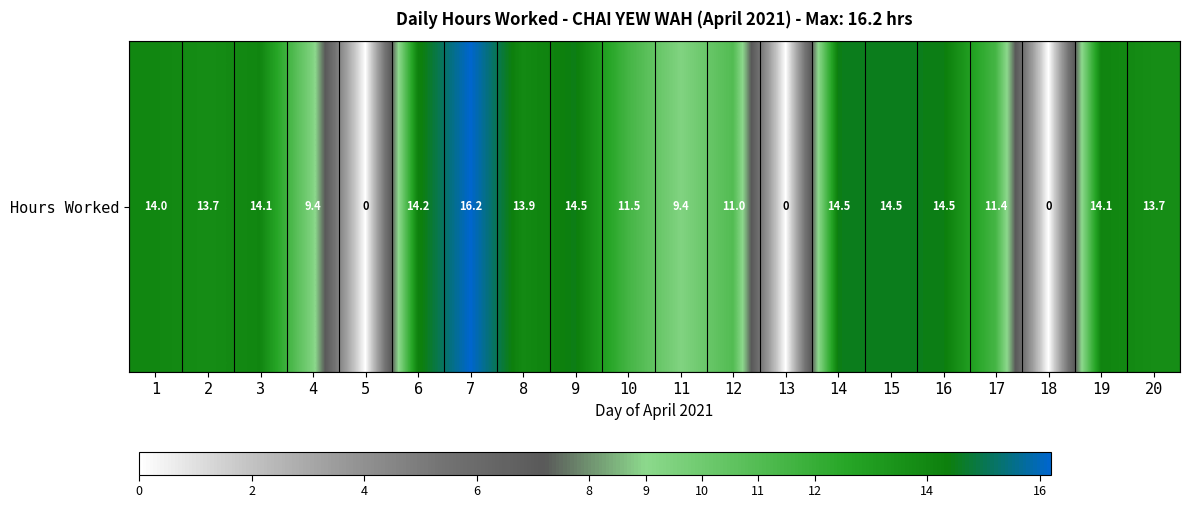

What is the difference between the values at 3 and 1?

0.1